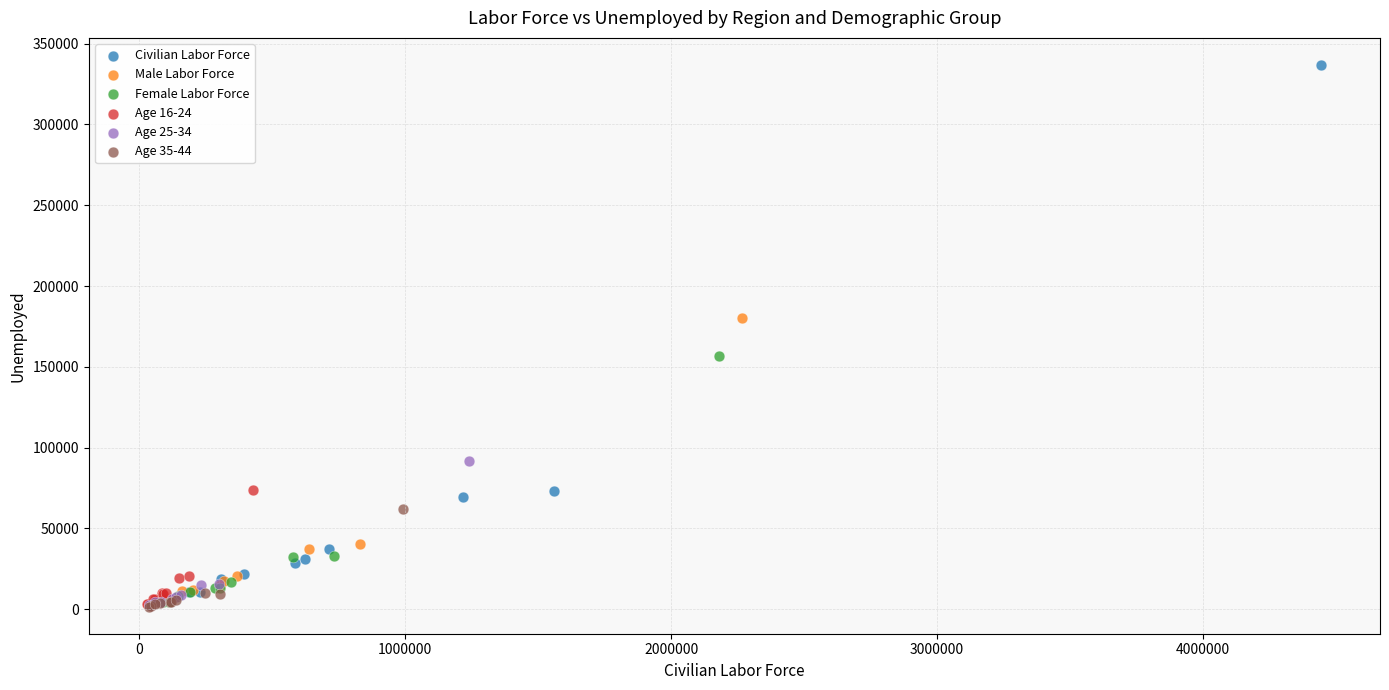

Which series reaches the maximum Y coordinate?

Civilian Labor Force